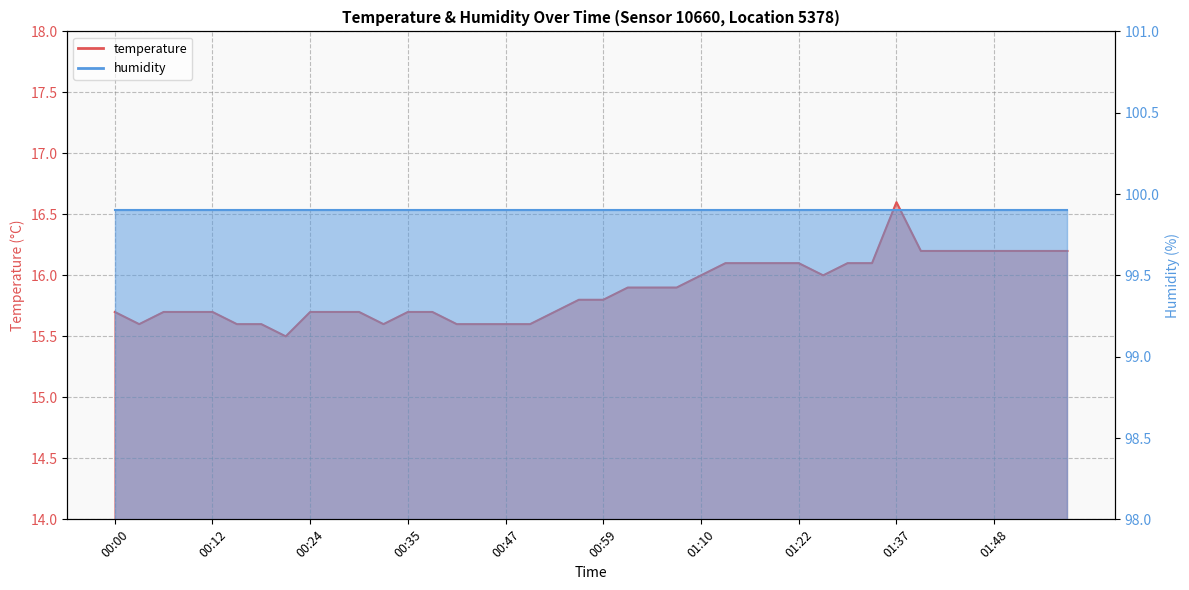

Reading right to left, what are all the values shown in this chart?

16.2	16.2	16.2	16.2	16.2	16.2	16.2	16.6	16.1	16.1	16.0	16.1	16.1	16.1	16.1	16.0	15.9	15.9	15.9	15.8	15.8	15.7	15.6	15.6	15.6	15.6	15.7	15.7	15.6	15.7	15.7	15.7	15.5	15.6	15.6	15.7	15.7	15.7	15.6	15.7